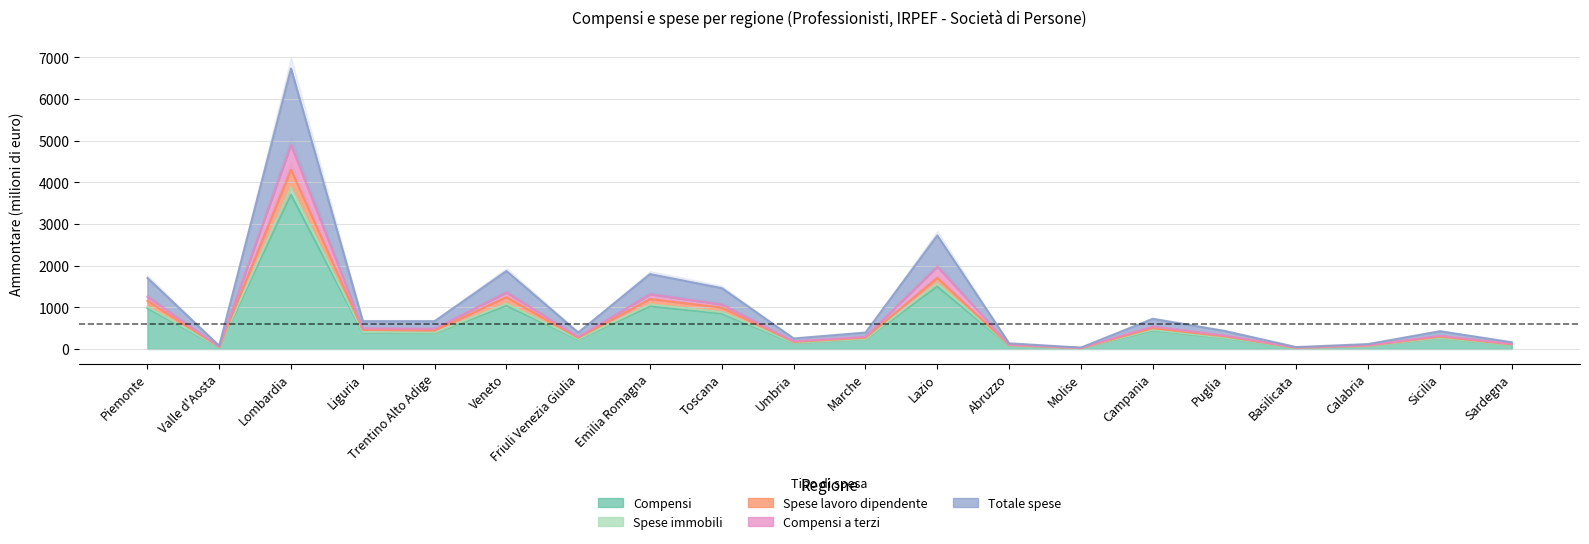

True or false: Spese lavoro dipendente and Totale spese cross at least once.

False